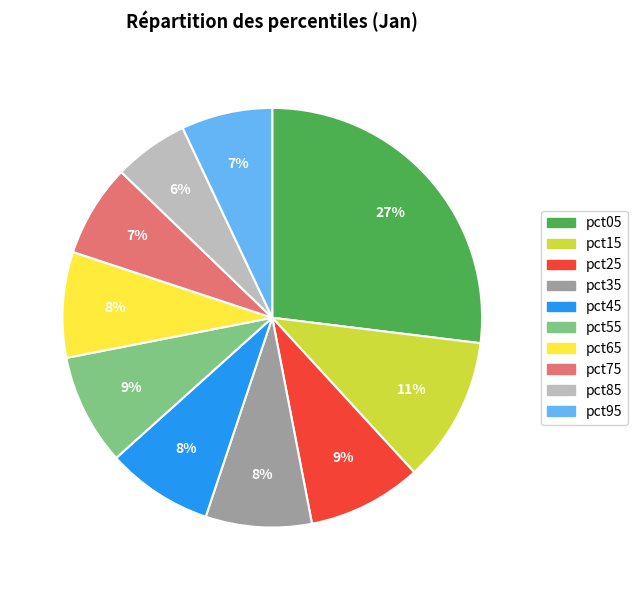

Do pct65 and pct85 together represent more than half of the pie?

No